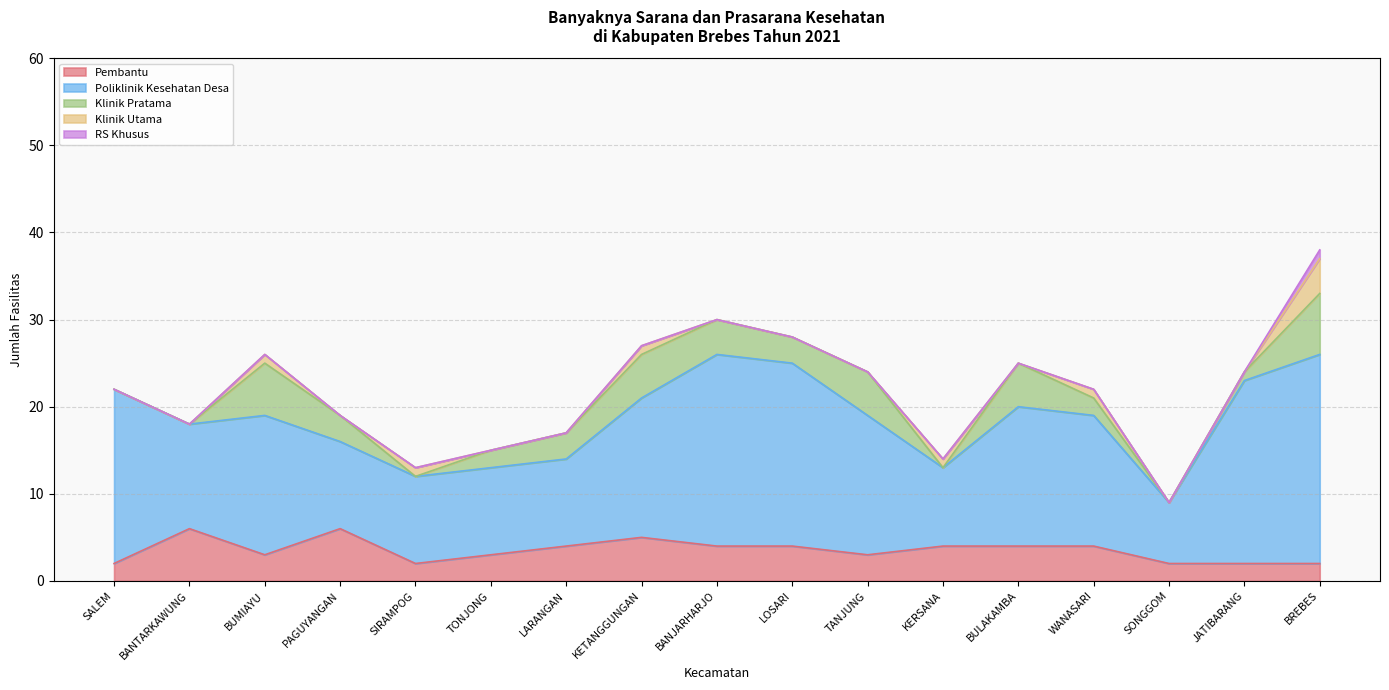

What is the difference between the maximum and second lowest values in the RS Khusus series?

1